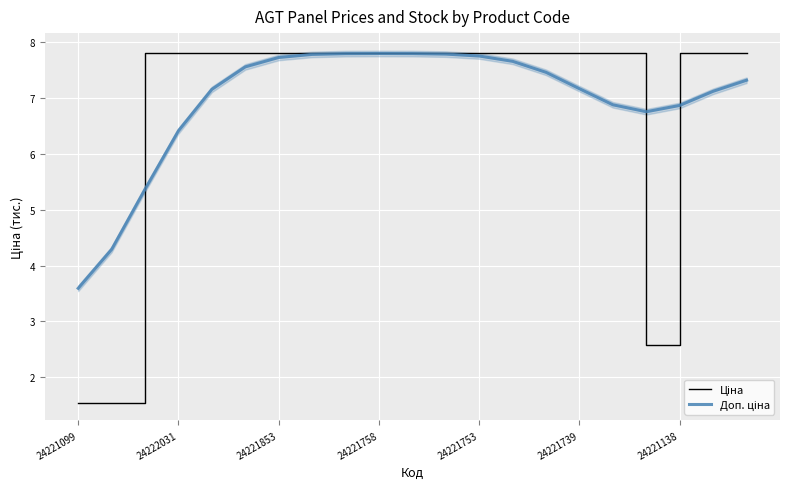

What is the difference between the maximum and minimum values in the Доп. ціна series?

4.2